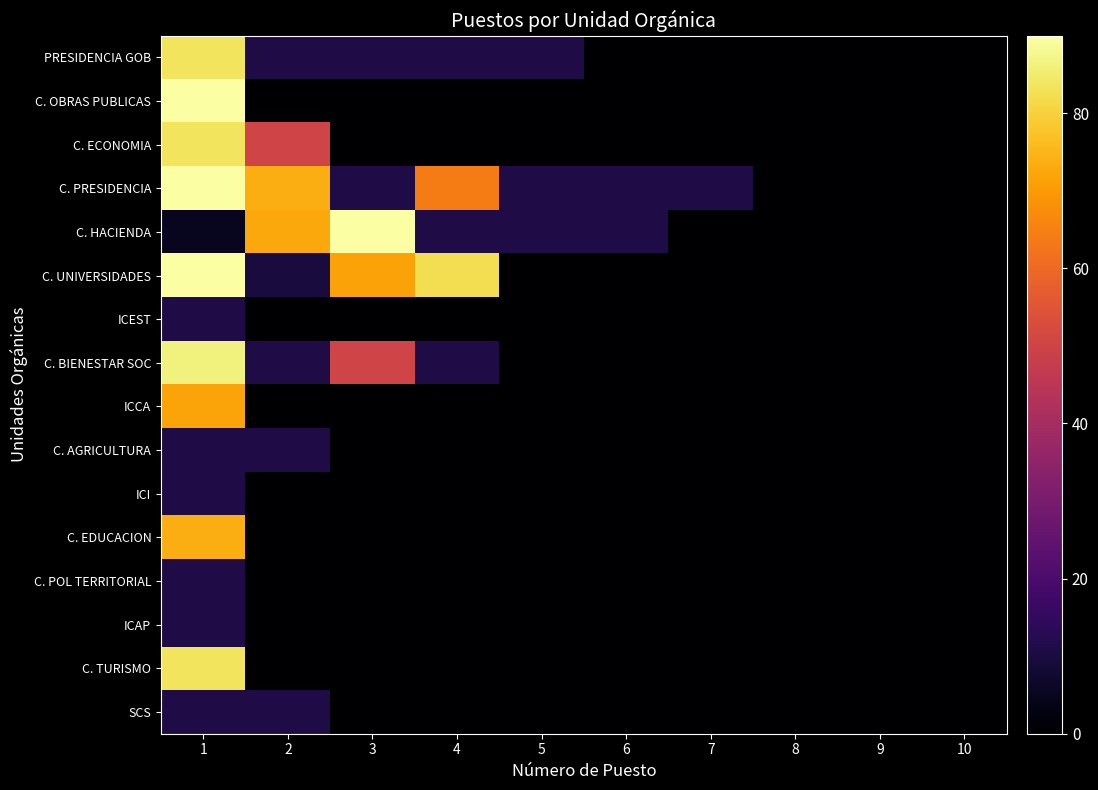

Reading left to right, what are all the values shown in this chart?

PRESIDENCIA GOB: 1=83.6	2=11.1	3=11.1	4=11.1	5=11.1	6=0.0	7=0.0	8=0.0	9=0.0	10=0.0
C. OBRAS PUBLICAS: 1=90.0	2=0.0	3=0.0	4=0.0	5=0.0	6=0.0	7=0.0	8=0.0	9=0.0	10=0.0
C. ECONOMIA: 1=83.6	2=49.9	3=0.0	4=0.0	5=0.0	6=0.0	7=0.0	8=0.0	9=0.0	10=0.0
C. PRESIDENCIA: 1=90.0	2=73.7	3=11.1	4=64.0	5=11.1	6=11.2	7=11.1	8=0.0	9=0.0	10=0.0
C. HACIENDA: 1=5.0	2=72.4	3=90.0	4=11.1	5=11.1	6=11.1	7=0.0	8=0.0	9=0.0	10=0.0
C. UNIVERSIDADES: 1=90.0	2=9.8	3=71.5	4=82.6	5=0.0	6=0.0	7=0.0	8=0.0	9=0.0	10=0.0
ICEST: 1=11.1	2=0.0	3=0.0	4=0.0	5=0.0	6=0.0	7=0.0	8=0.0	9=0.0	10=0.0
C. BIENESTAR SOC: 1=86.1	2=11.1	3=49.9	4=11.1	5=0.0	6=0.0	7=0.0	8=0.0	9=0.0	10=0.0
ICCA: 1=71.8	2=0.0	3=0.0	4=0.0	5=0.0	6=0.0	7=0.0	8=0.0	9=0.0	10=0.0
C. AGRICULTURA: 1=11.1	2=11.1	3=0.0	4=0.0	5=0.0	6=0.0	7=0.0	8=0.0	9=0.0	10=0.0
ICI: 1=11.2	2=0.0	3=0.0	4=0.0	5=0.0	6=0.0	7=0.0	8=0.0	9=0.0	10=0.0
C. EDUCACION: 1=73.5	2=0.0	3=0.0	4=0.0	5=0.0	6=0.0	7=0.0	8=0.0	9=0.0	10=0.0
C. POL TERRITORIAL: 1=11.1	2=0.0	3=0.0	4=0.0	5=0.0	6=0.0	7=0.0	8=0.0	9=0.0	10=0.0
ICAP: 1=11.1	2=0.0	3=0.0	4=0.0	5=0.0	6=0.0	7=0.0	8=0.0	9=0.0	10=0.0
C. TURISMO: 1=83.6	2=0.0	3=0.0	4=0.0	5=0.0	6=0.0	7=0.0	8=0.0	9=0.0	10=0.0
SCS: 1=11.1	2=11.1	3=0.0	4=0.0	5=0.0	6=0.0	7=0.0	8=0.0	9=0.0	10=0.0